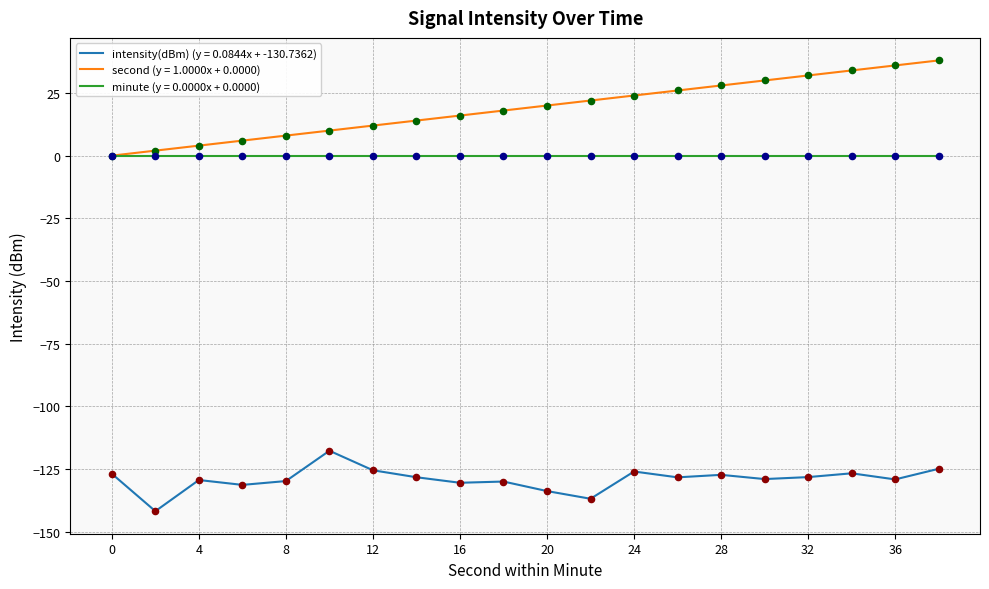

Which series has the largest total across all categories?

second (y = 1.0000x + 0.0000)